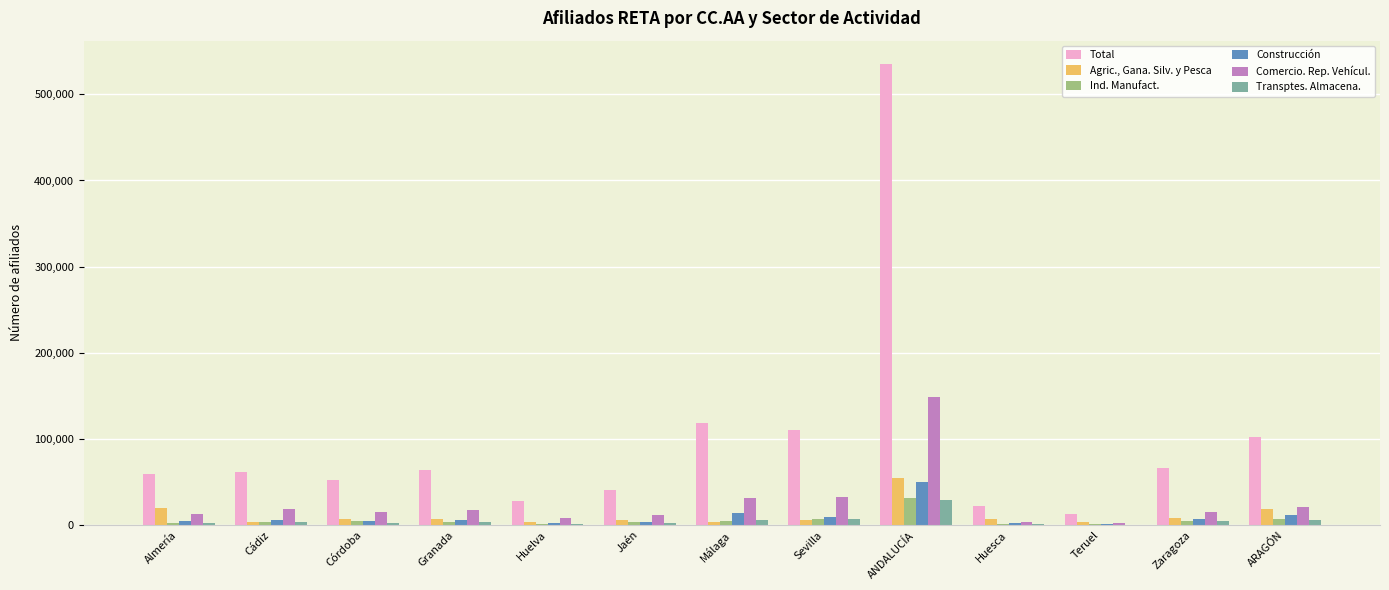

Between Cádiz and Teruel, which series saw the biggest shift?

Total